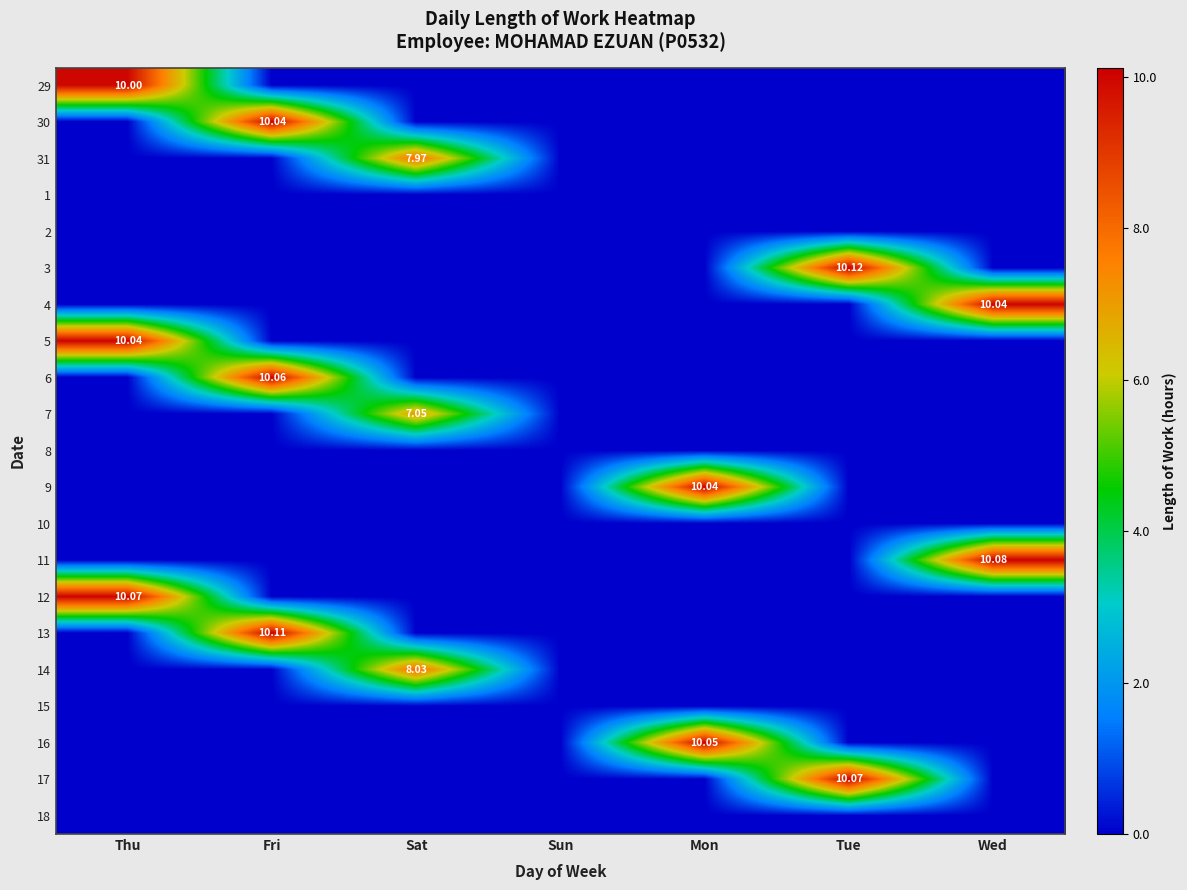

Count the number of categories in the chart.

7